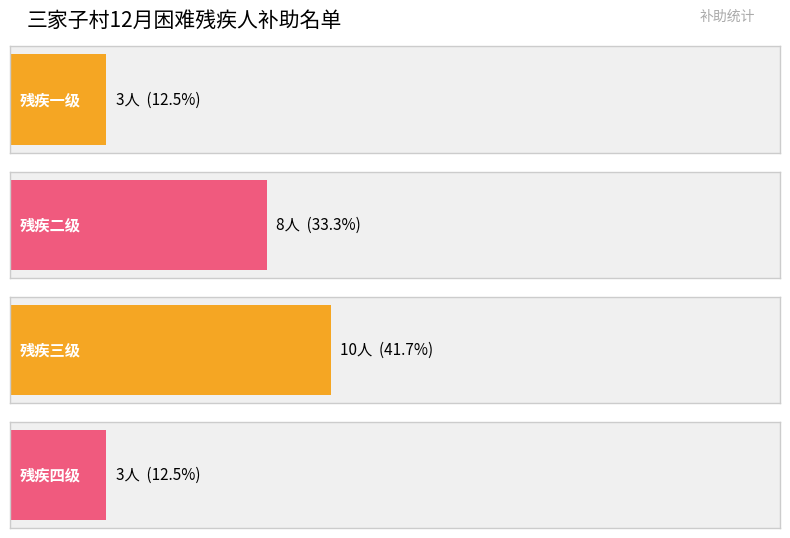

Reading right to left, extract all data points from this chart.

3	10	8	3